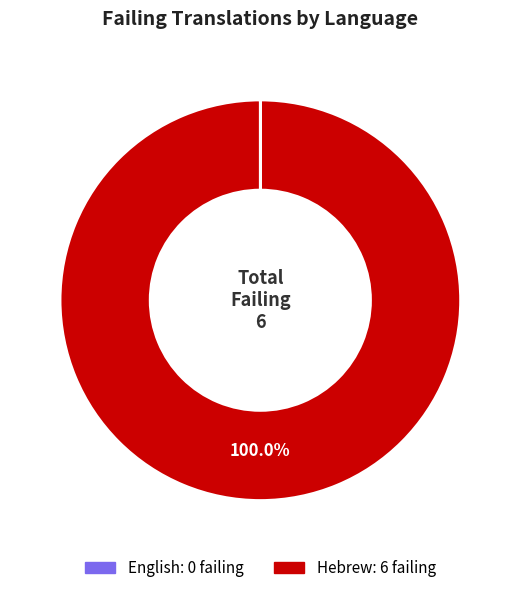

Is there a majority slice in this chart?

Yes